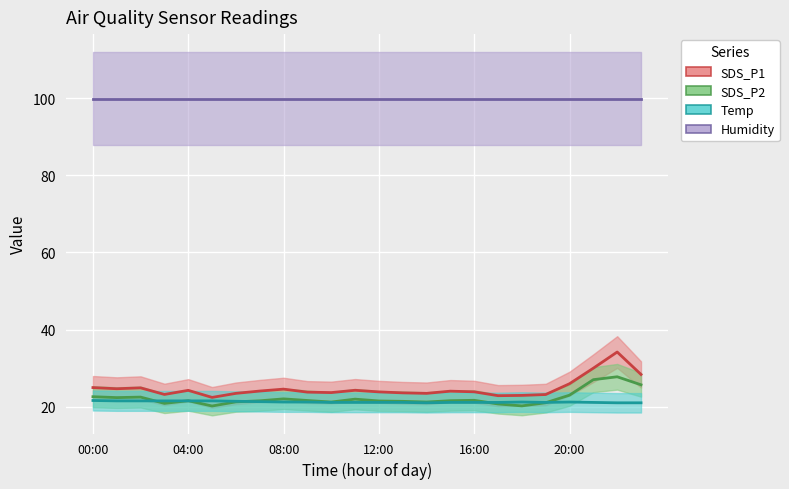

At how many categories does at least one series exceed 27?

3